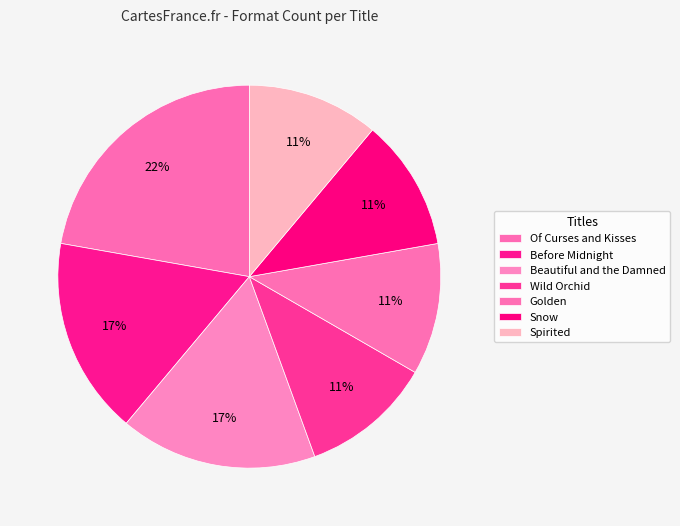

The Before Midnight slice represents 22% of the pie. True or false?

False